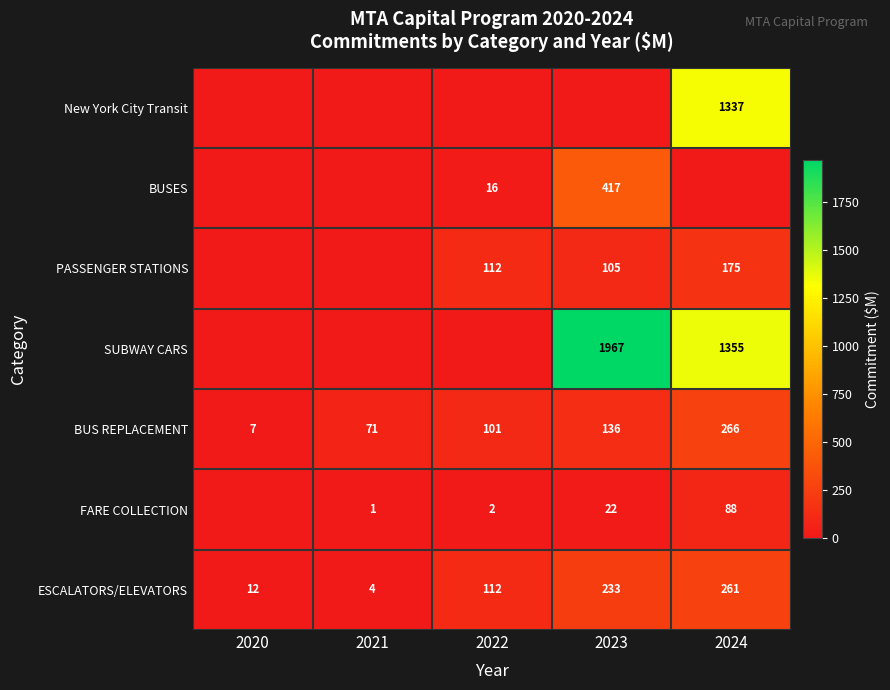

What is the highest value of the ESCALATORS/ELEVATORS series?

261